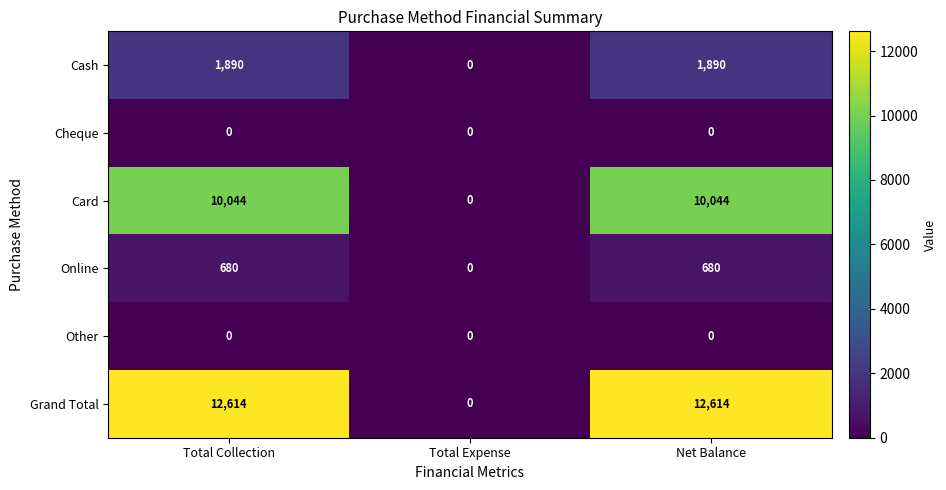

Which series has the widest spread of values?

Grand Total